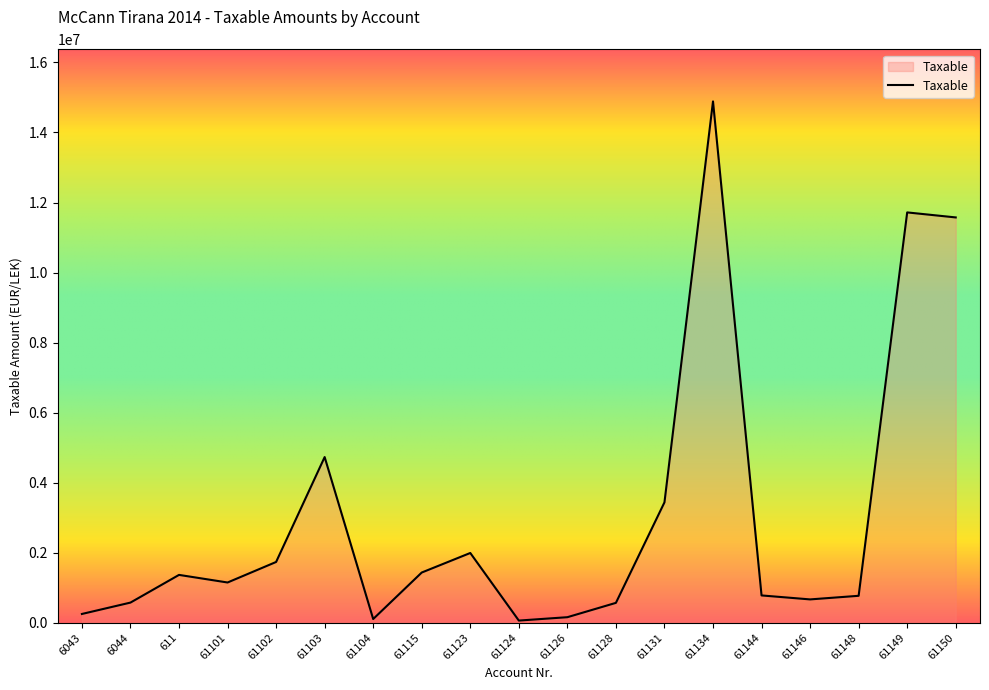

The value at 61102 is 1131708.6. True or false?

False